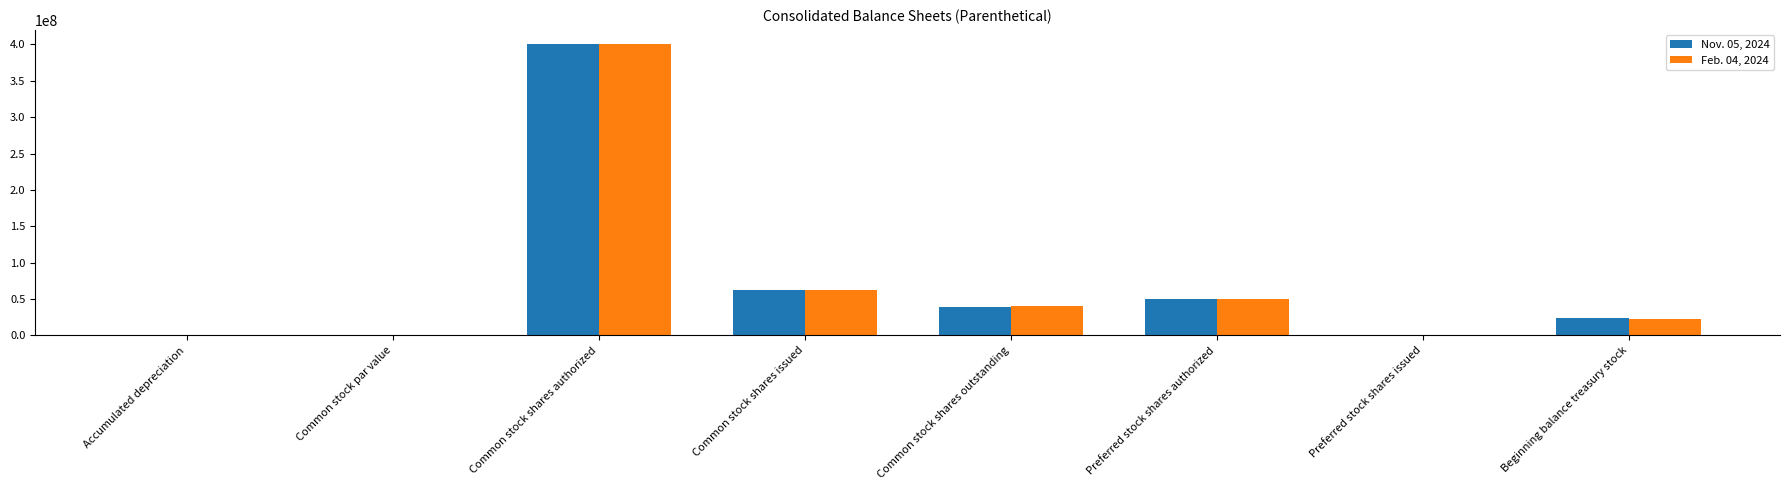

The Feb. 04, 2024 series shows 1222.6 at Accumulated depreciation. True or false?

True